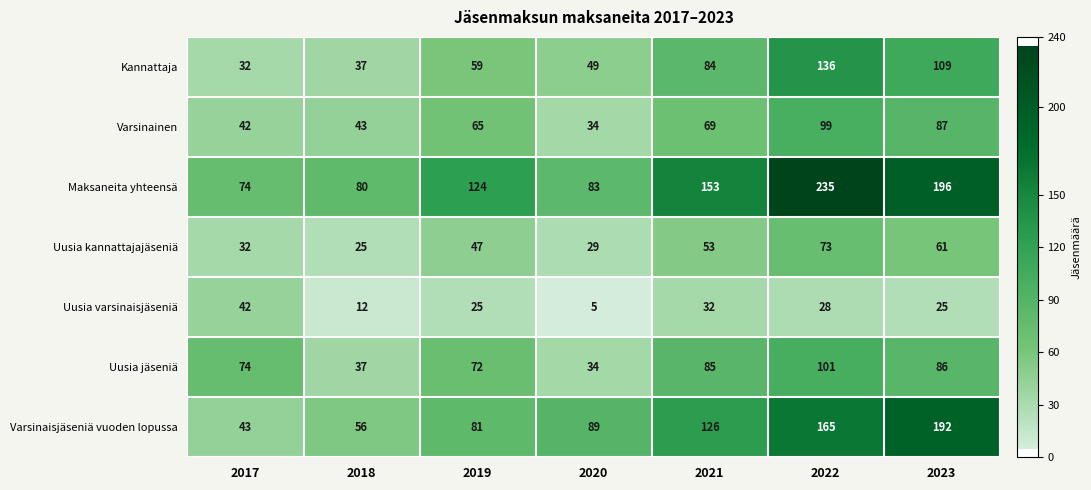

Where is Kannattaja nearest to the value 84?

2021